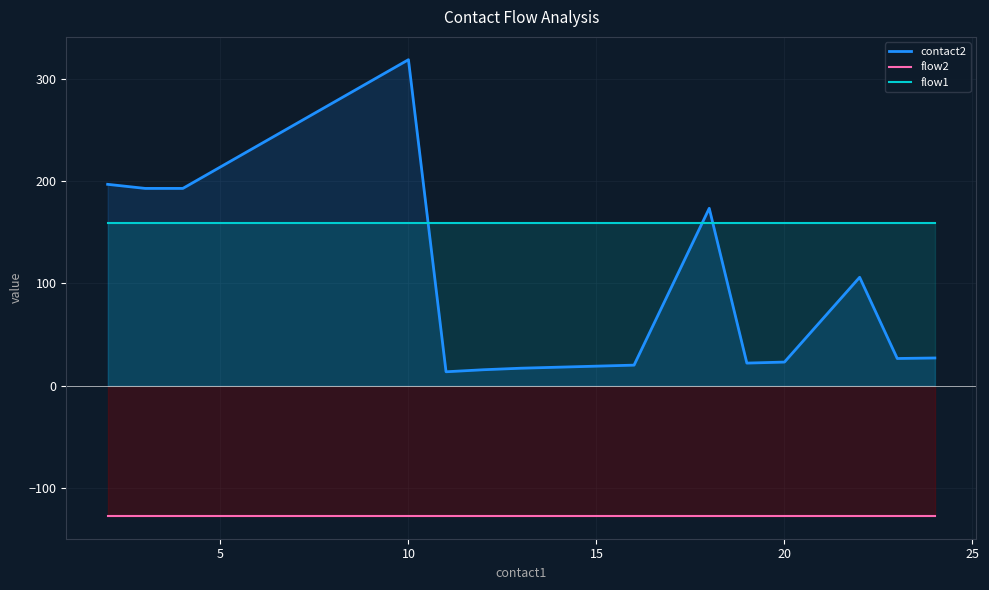

What are all the series names shown in the legend?

contact2, flow2, flow1